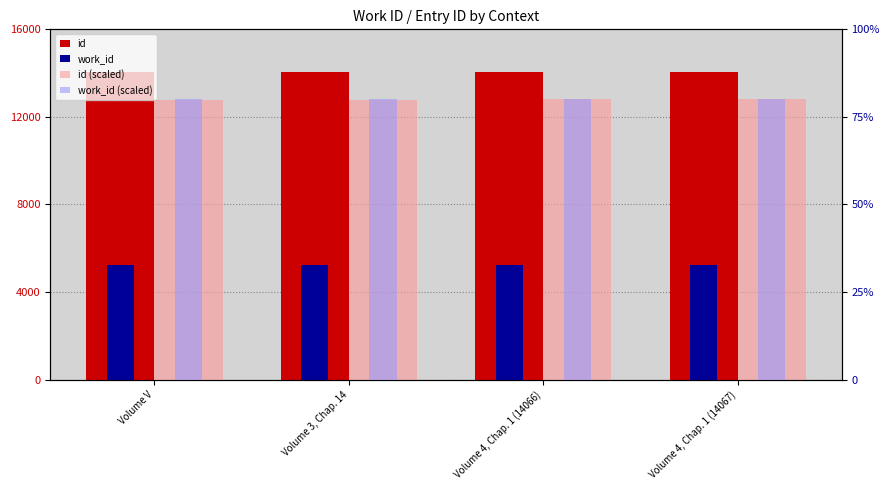

How many data points in id are above 14066?

1